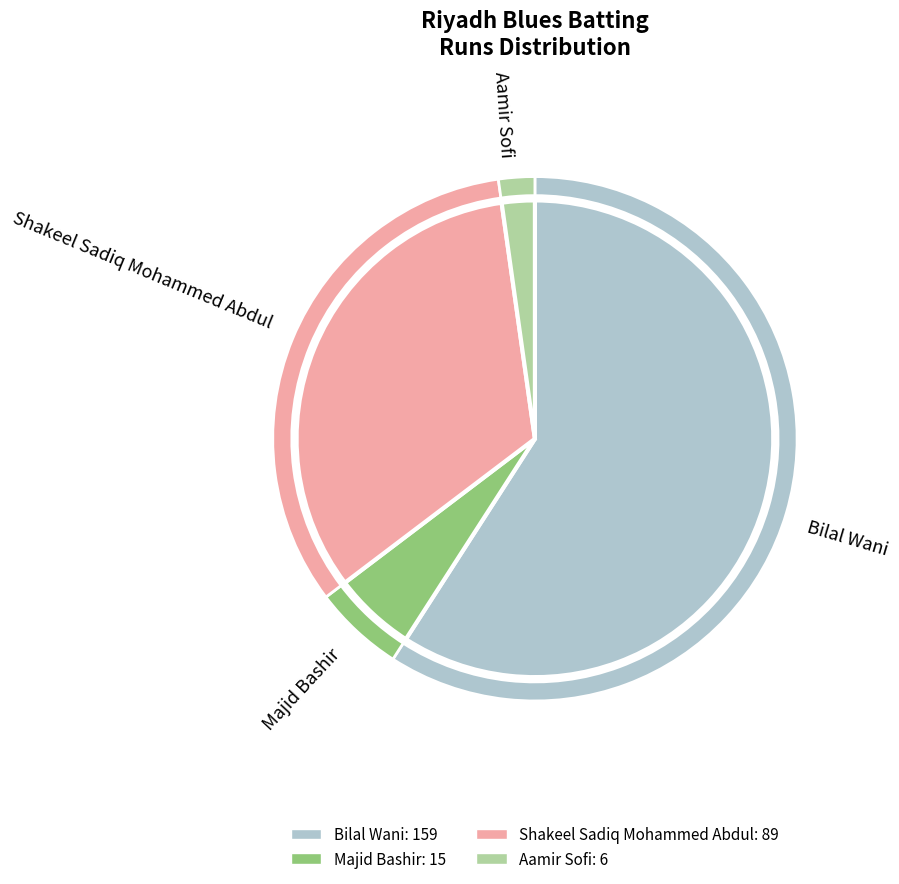

What is the largest slice in the pie chart?

Bilal Wani